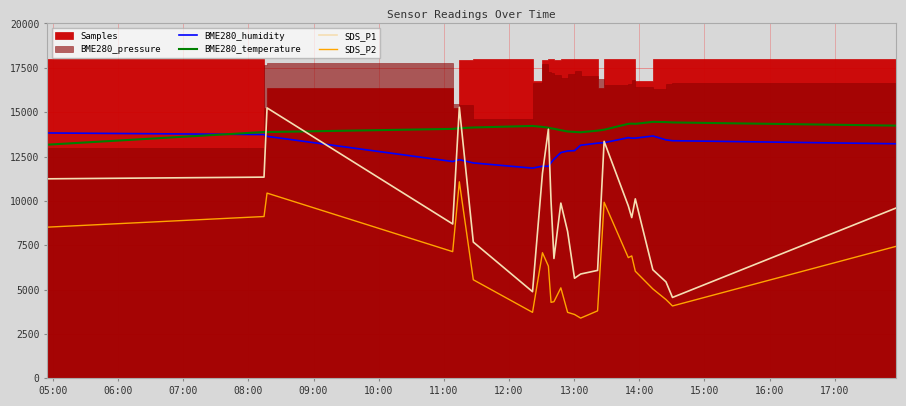

True or false: SDS_P2 and BME280_humidity intersect in this chart.

False